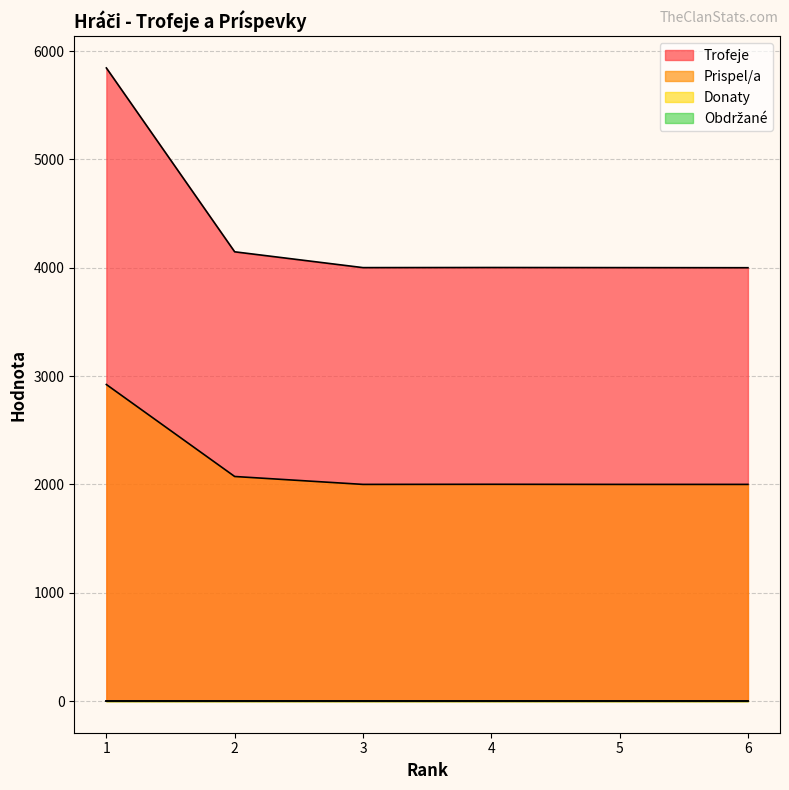

Read the Prispel/a value at 6, to the nearest 100.

2000